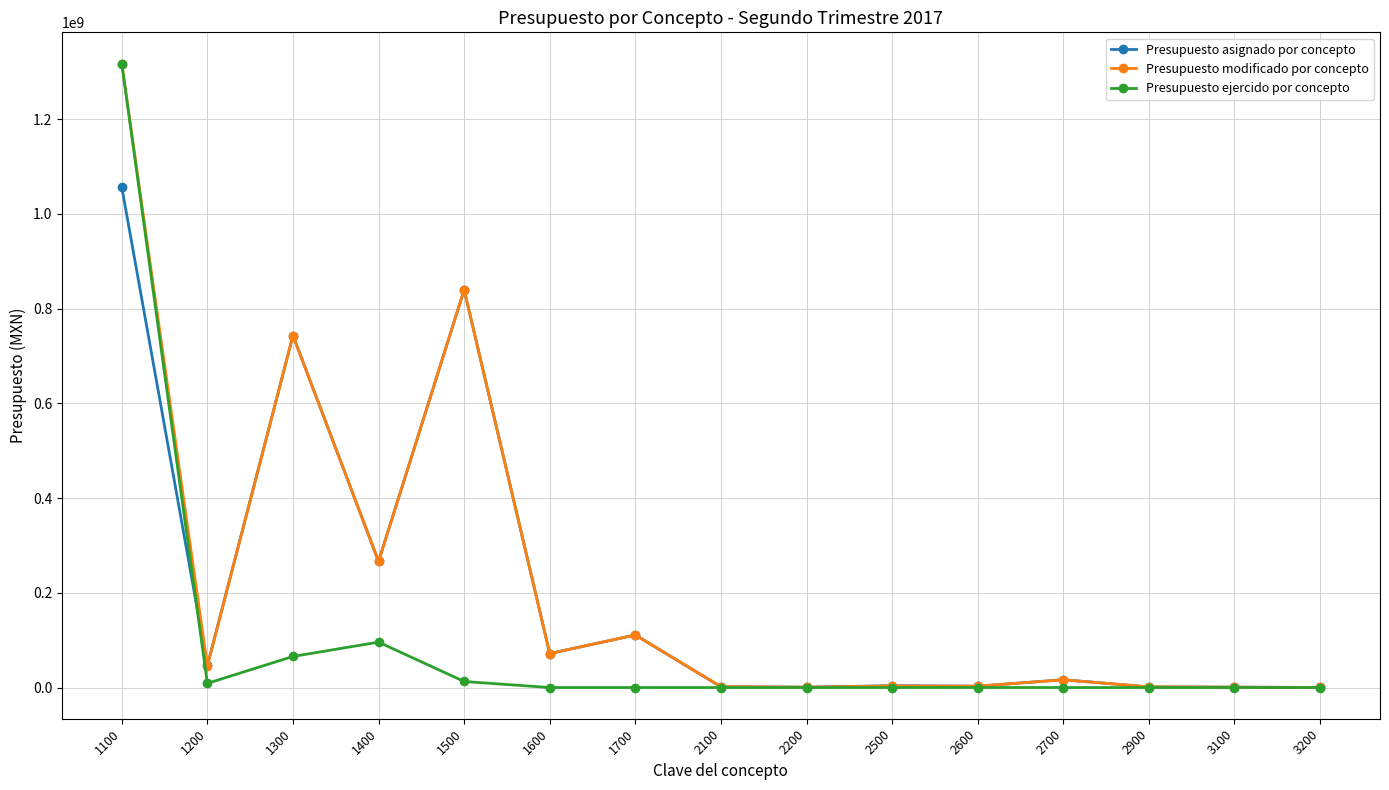

How many values in the Presupuesto asignado por concepto series exceed 16532685?

8